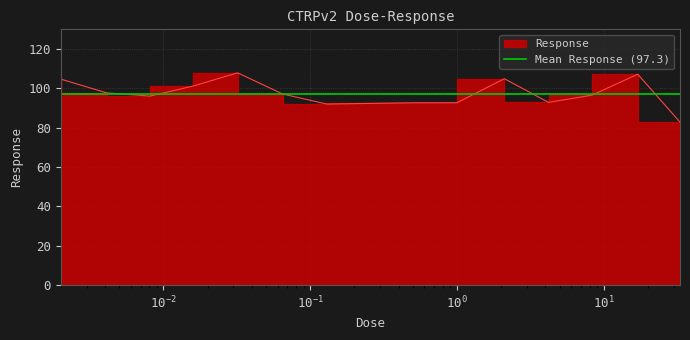

Where does the data first go above 96?

0.002